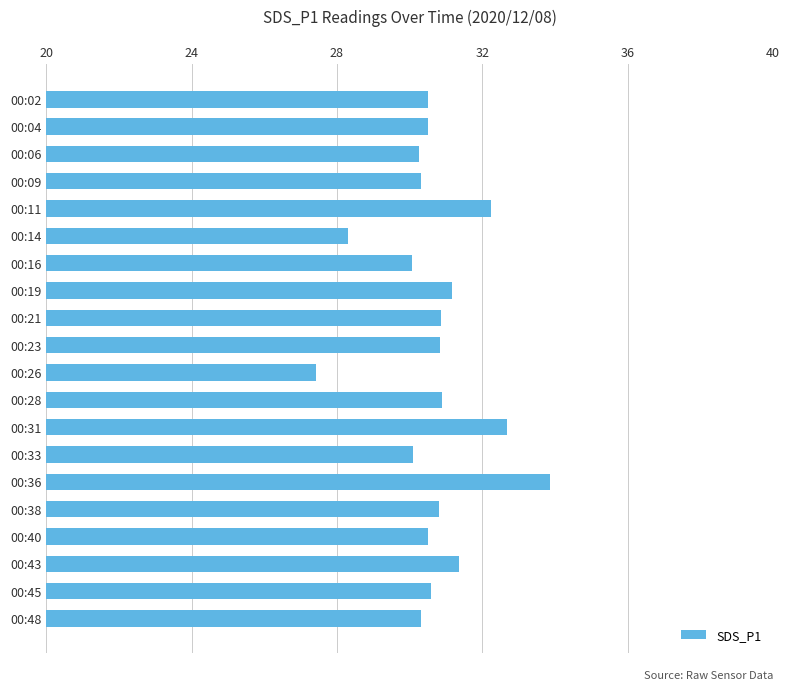

Are the bars grouped side by side (vs. stacked)?

No